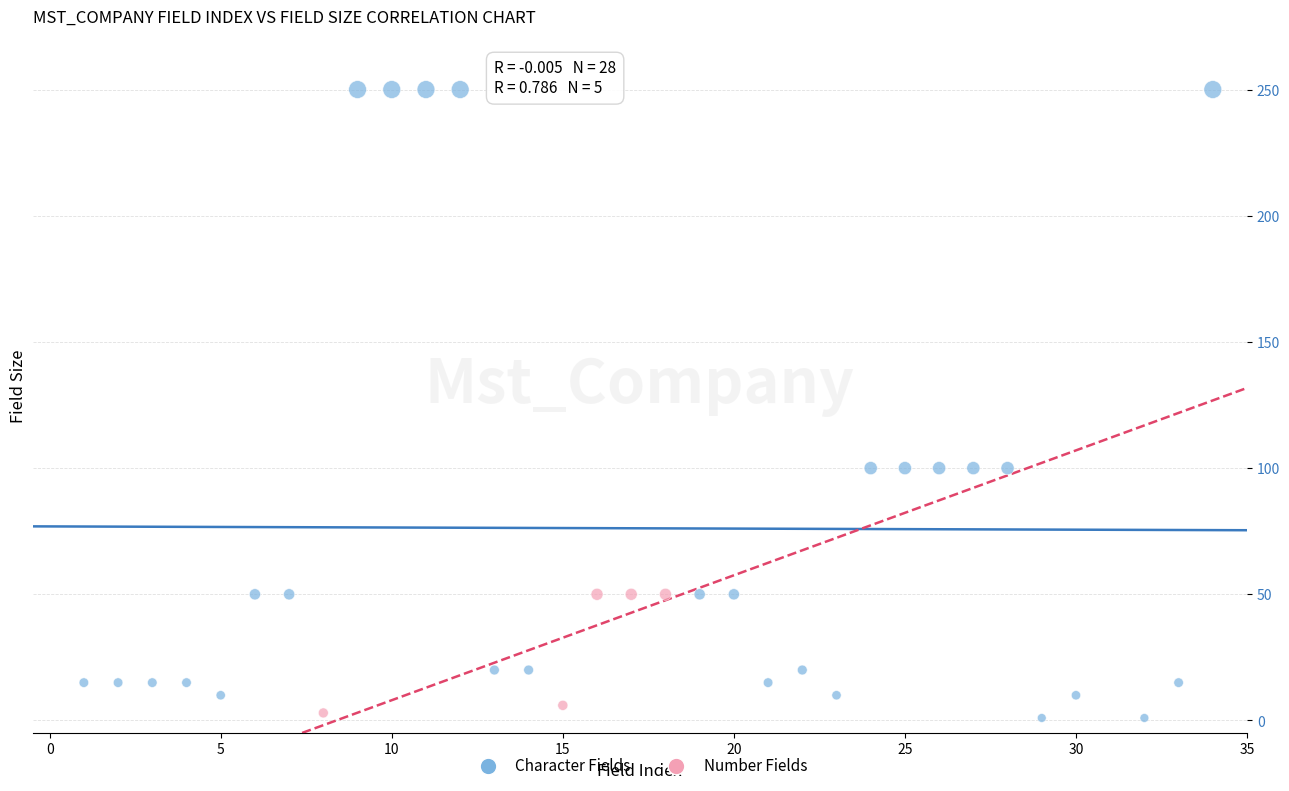

Which series reaches the maximum Y coordinate?

Character Fields